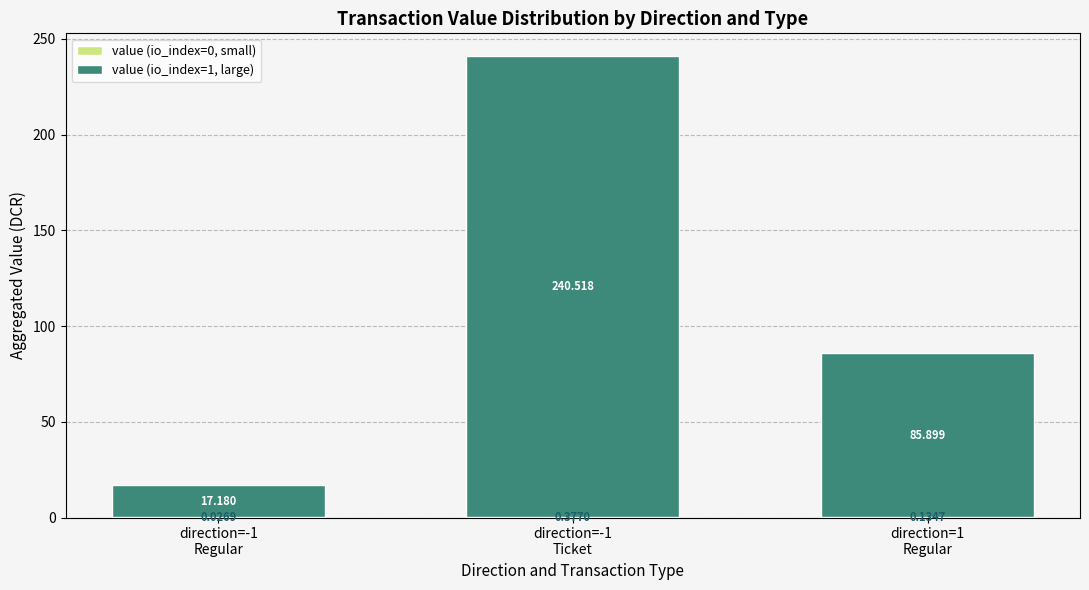

Rank the series by their maximum value, from highest to lowest.

value (io_index=1, large), value (io_index=0, small)